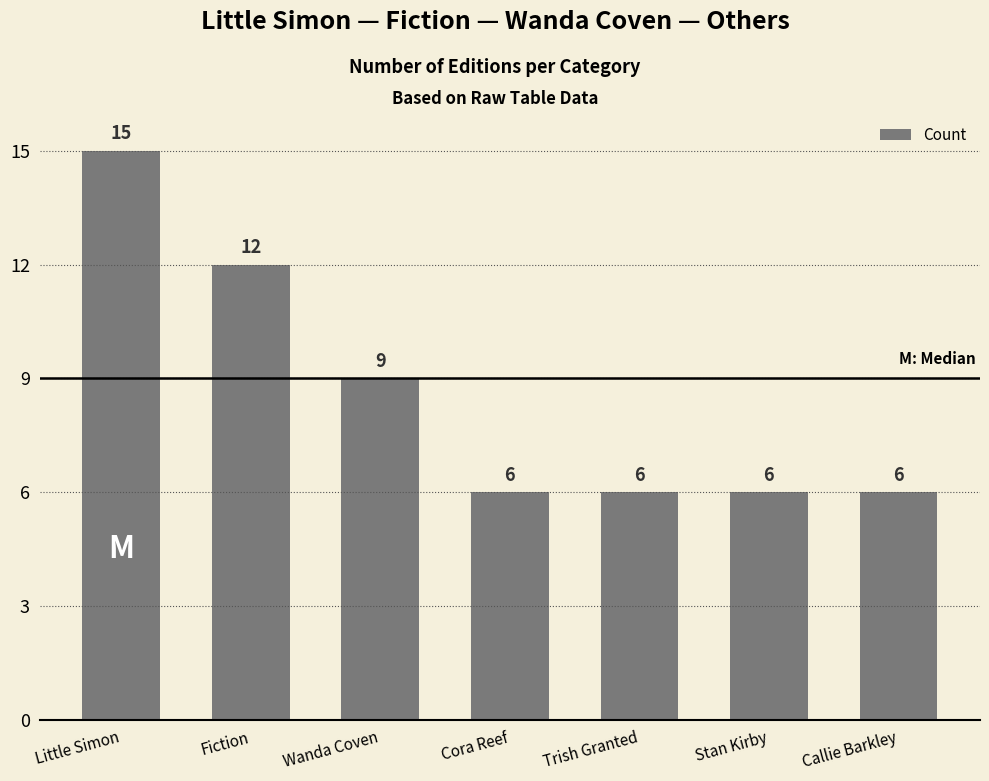

What is the difference between the values at Little Simon and Fiction?

3